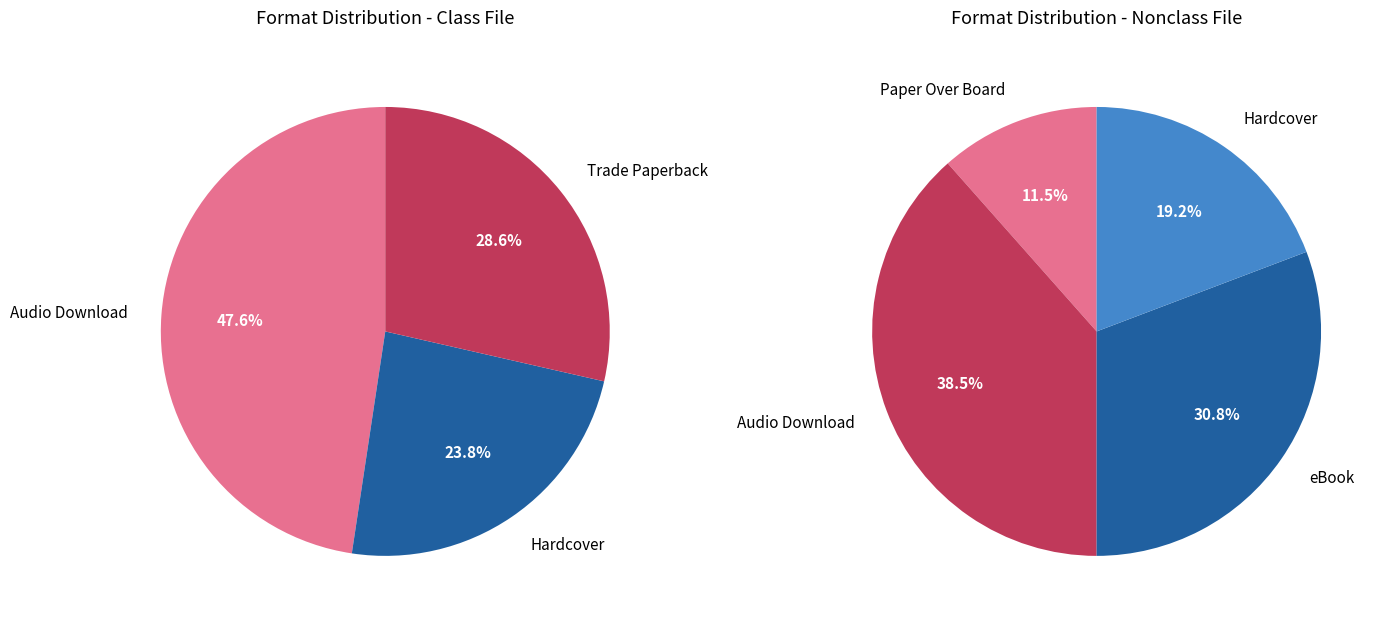

What is the largest slice in the pie chart?

Audio Download